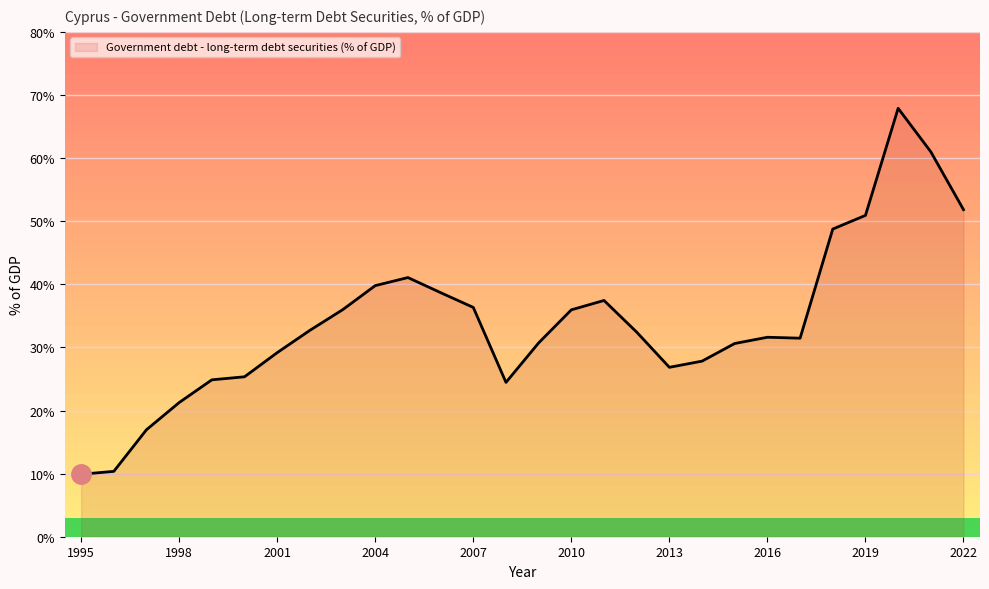

Count the number of categories in the chart.

28